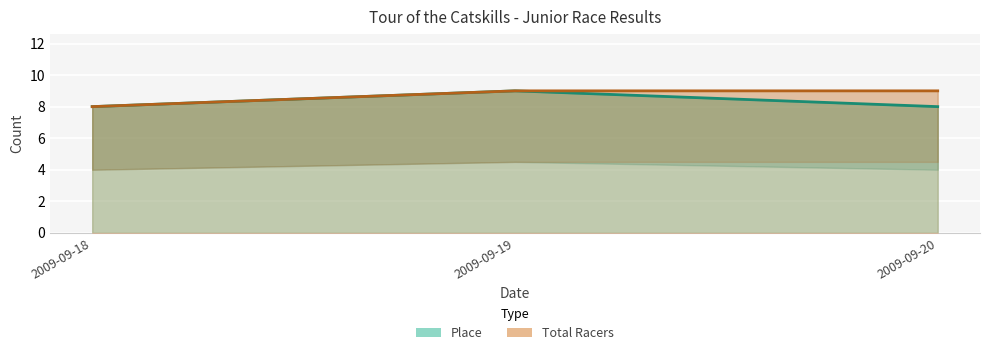

At 2009-09-19, list the series in order from largest to smallest.

Place, Total Racers